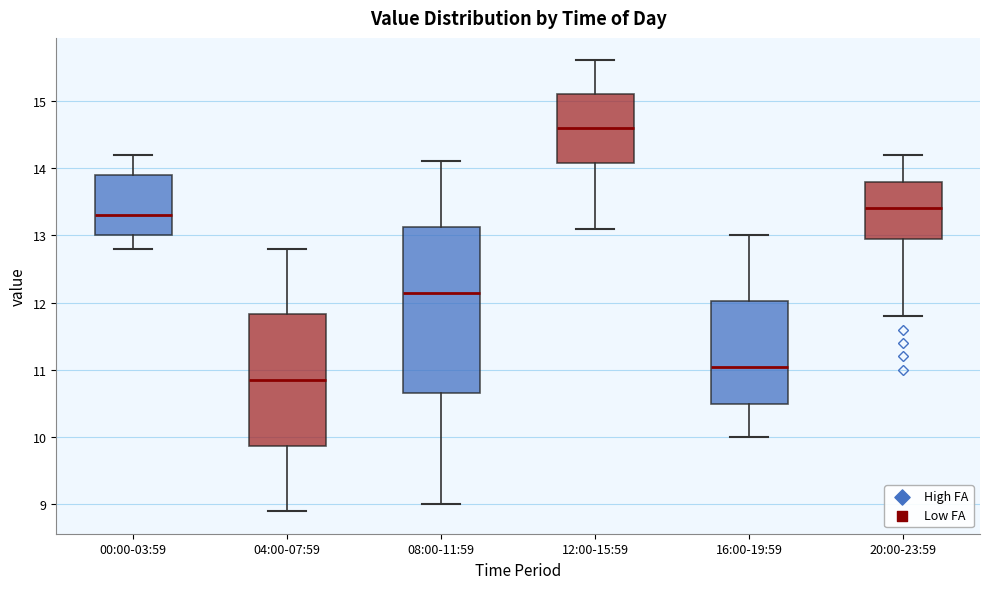

Reading left to right, transcribe this box plot: for each box, give where its median line is, the range the box spans, and where its two whiskers end, as read against the y-axis. The values are not printed on the chart, so give them approximately, as read against the axis.

00:00-03:59: median 13.3, box 13.0 to 13.9, whiskers 12.8 to 14.2
04:00-07:59: median 10.9, box 9.9 to 11.8, whiskers 8.9 to 12.8
08:00-11:59: median 12.2, box 10.7 to 13.1, whiskers 9.0 to 14.1
12:00-15:59: median 14.6, box 14.1 to 15.1, whiskers 13.1 to 15.6
16:00-19:59: median 11.1, box 10.5 to 12.0, whiskers 10.0 to 13.0
20:00-23:59: median 13.4, box 13.0 to 13.8, whiskers 11.8 to 14.2